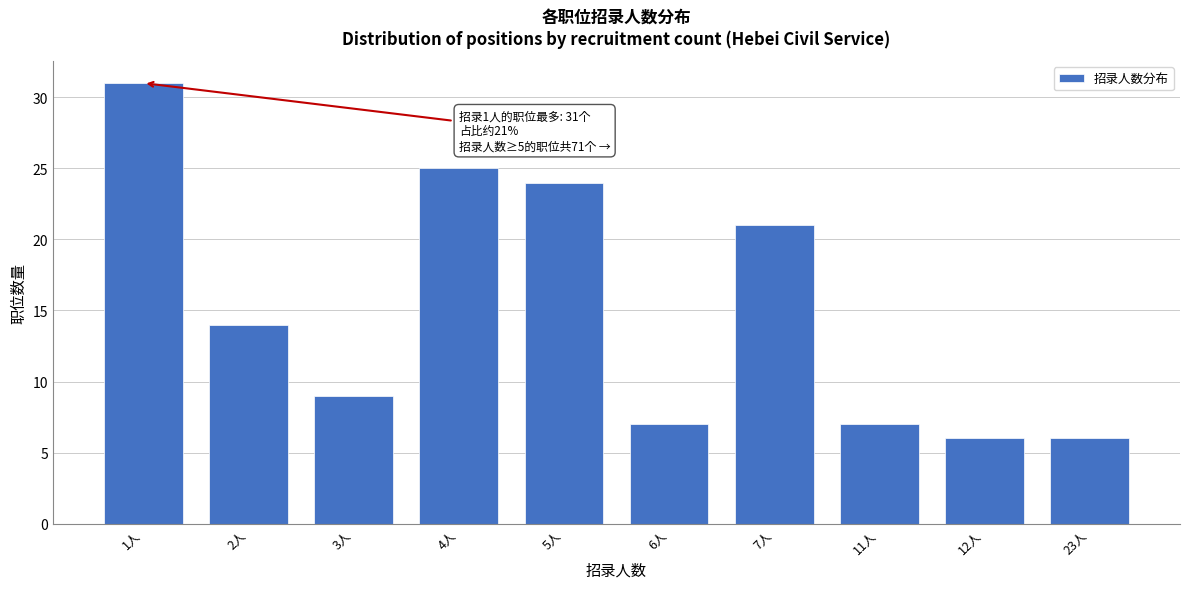

Reading left to right, transcribe all the data shown in this chart.

1人=31	2人=14	3人=9	4人=25	5人=24	6人=7	7人=21	11人=7	12人=6	23人=6